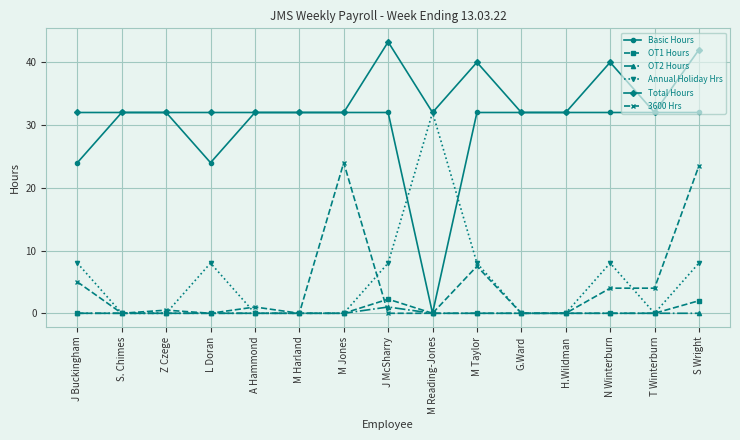

Is this an area chart (filled region under the line)?

No